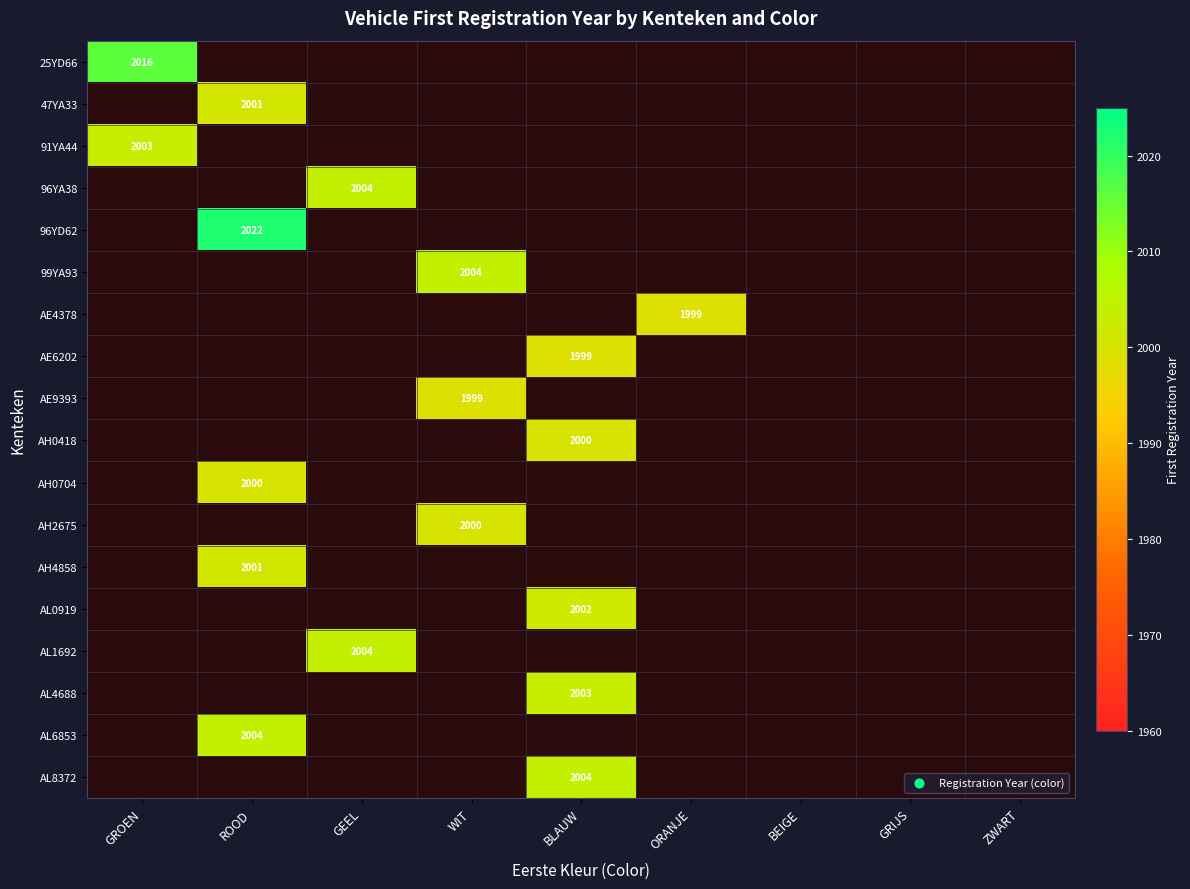

What is the minimum value shown in the chart?

1999.0